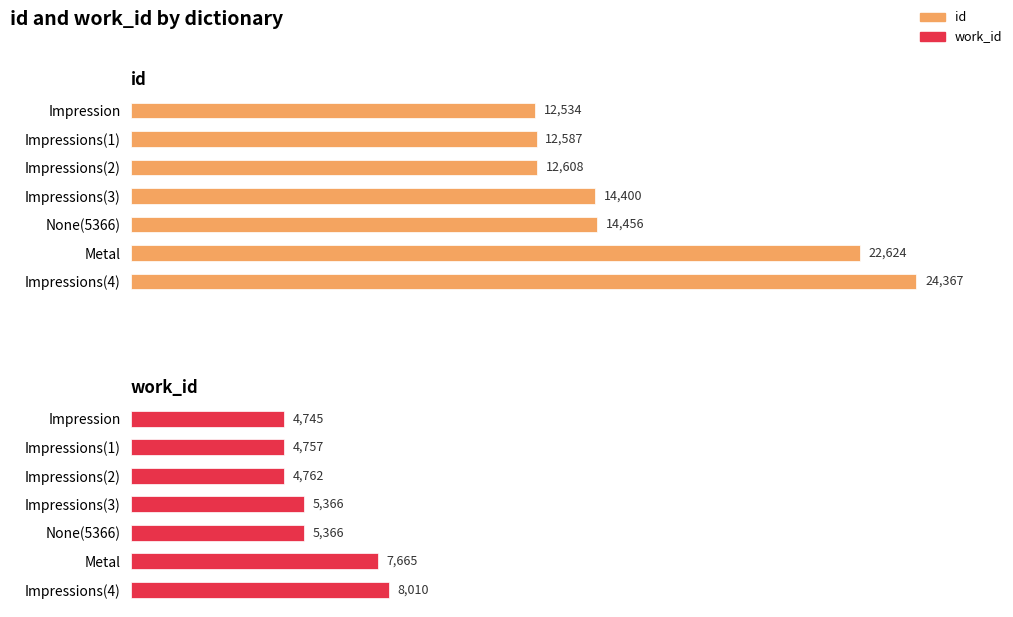

What is the value of the work_id bar at the 6th from the left?

7665